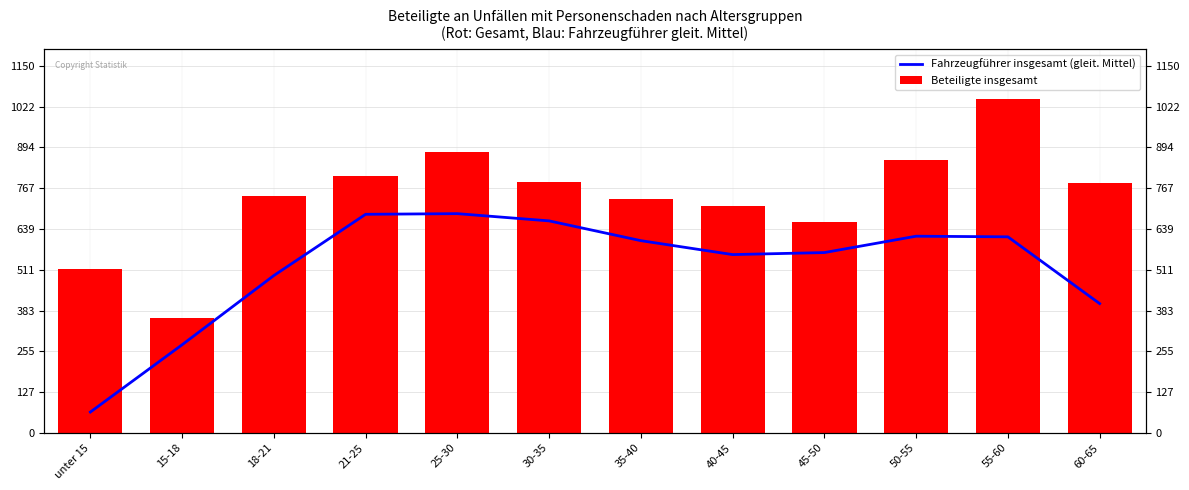

Are the bars horizontal?

No